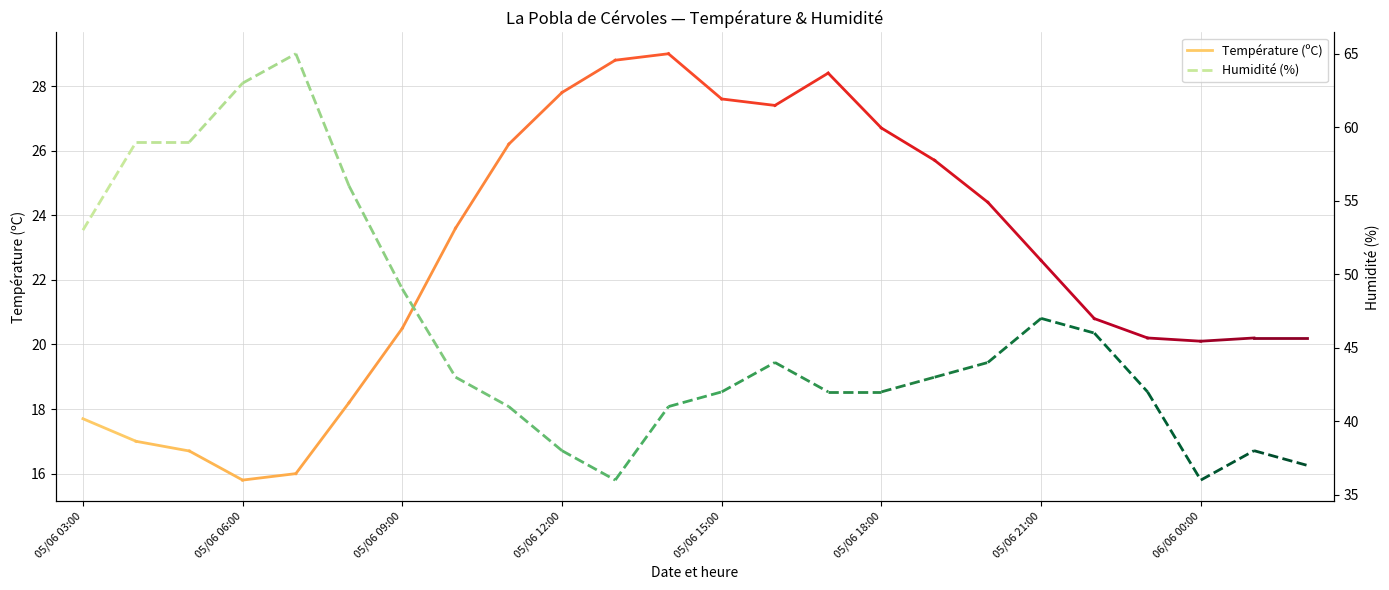

How many series are shown in this chart?

2